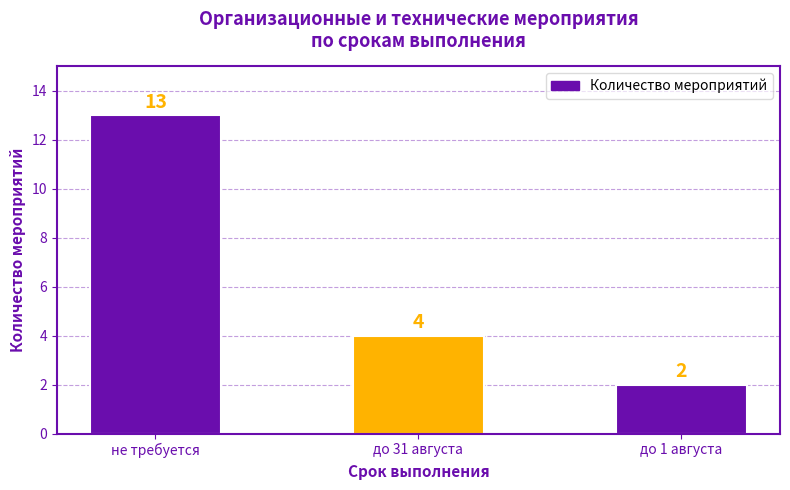

Which category has the lowest value across all series?

до 1 августа